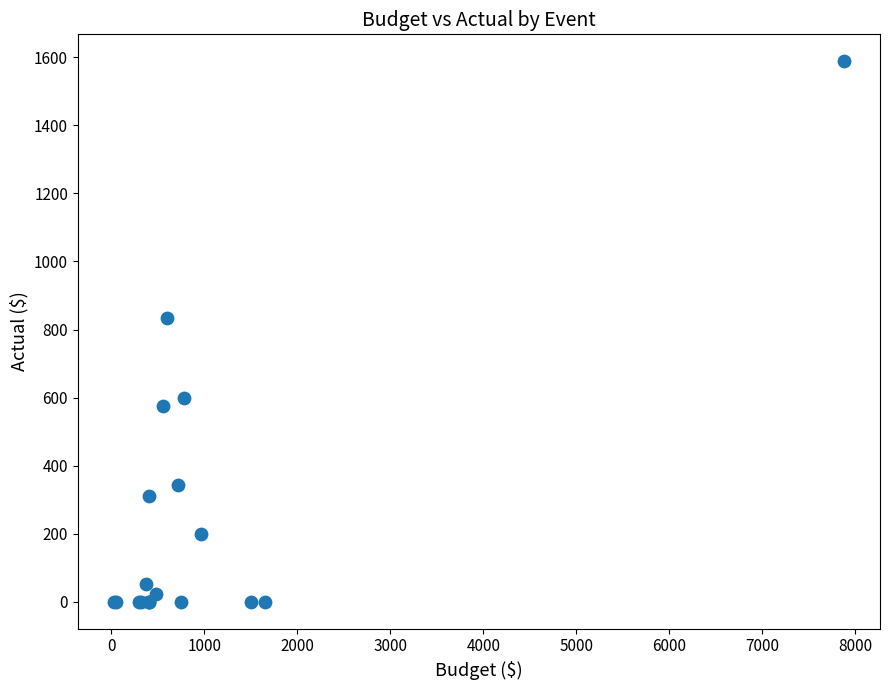

What Y value in the scatter plot is closest to 794?

835.0